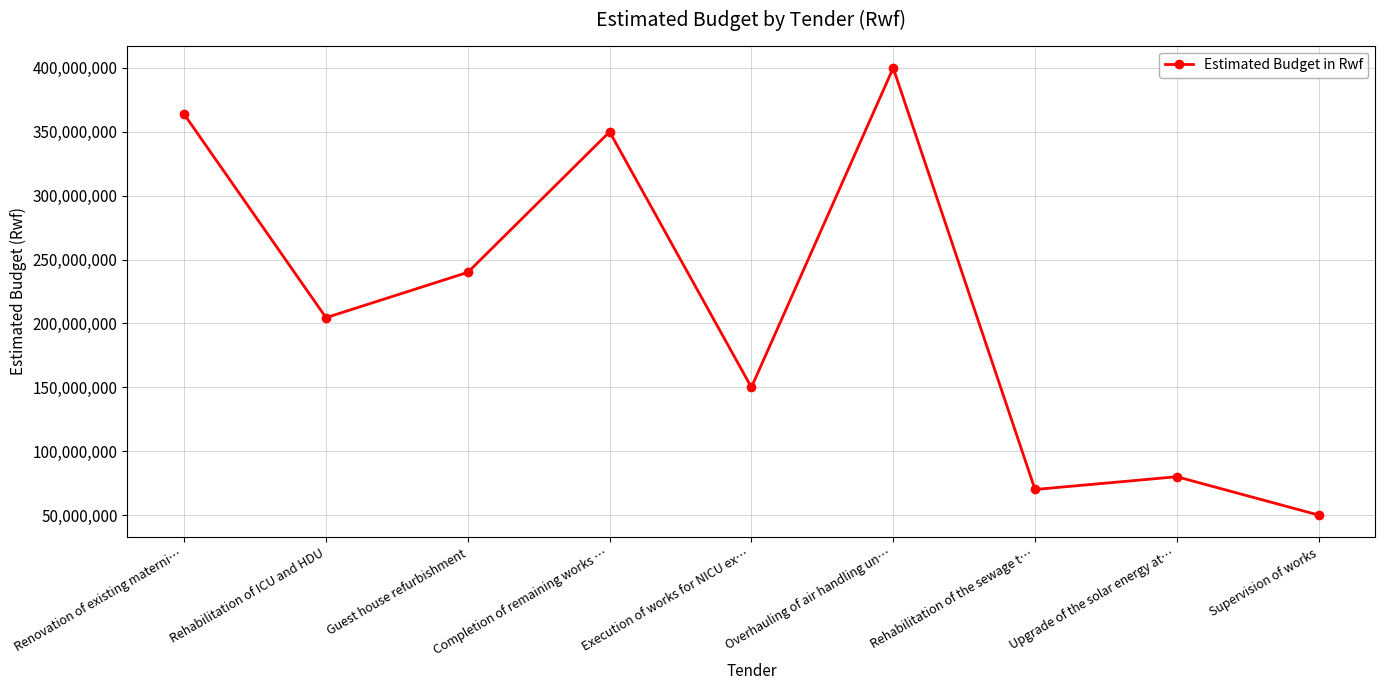

Reading left to right, list all the values displayed in this chart.

363700000	204516936	240000000	350000000	150000000	400000000	70000000	80000000	50000000